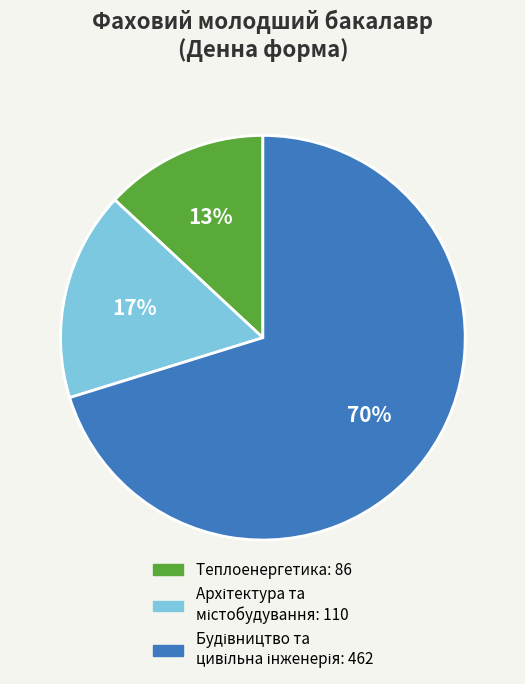

Does any single category account for the majority?

Yes